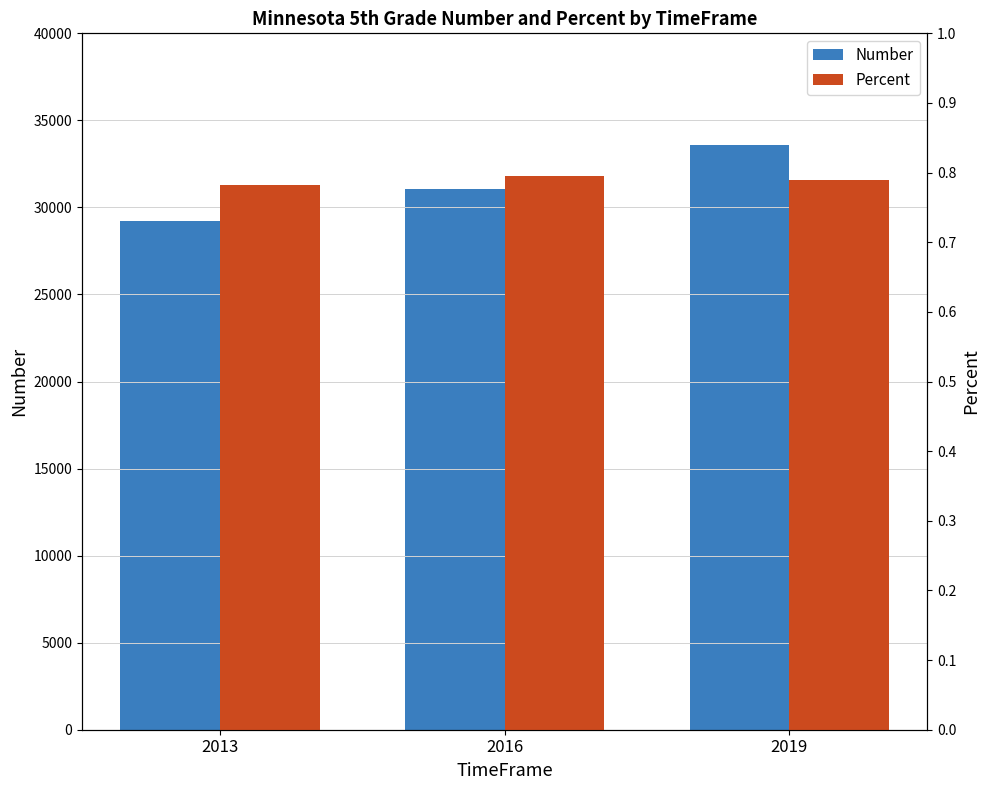

Which has a higher value, 2019 or 2013?

2019